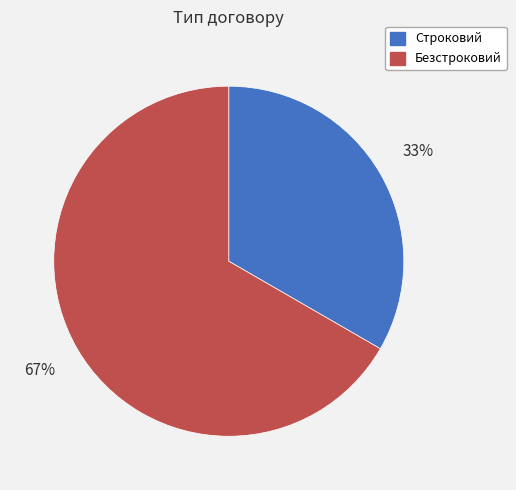

True or false: Безстроковий accounts for 67% of the total.

True